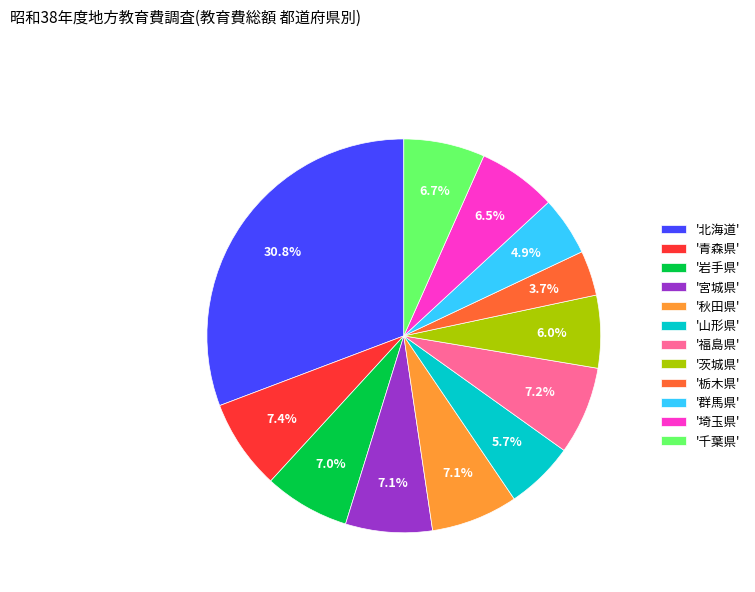

What percentage is NOT represented by '山形県'?

94.3%